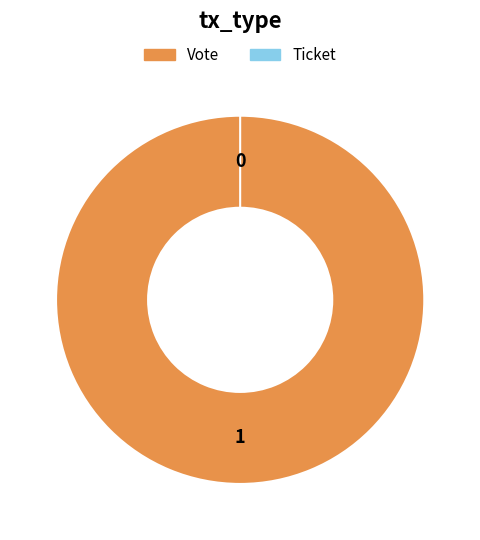

Rank the categories by value from lowest to highest.

Ticket, Vote